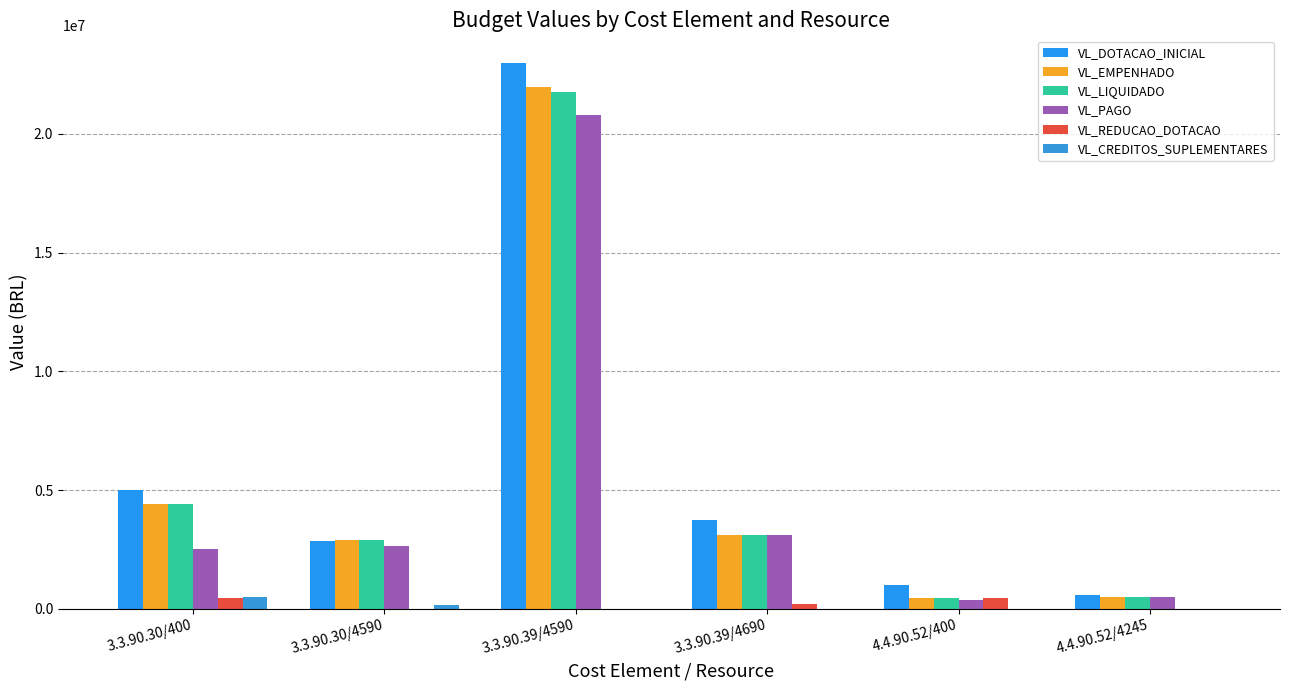

What is the difference between the highest and lowest values at 4.4.90.52/4245?

584681.0